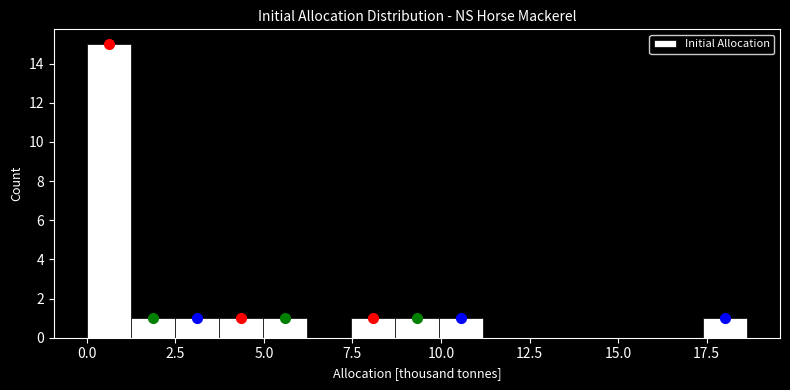

Around what value on the x-axis is the tallest bar? Give the approximate position of its centre, as read against the axis.

0.5